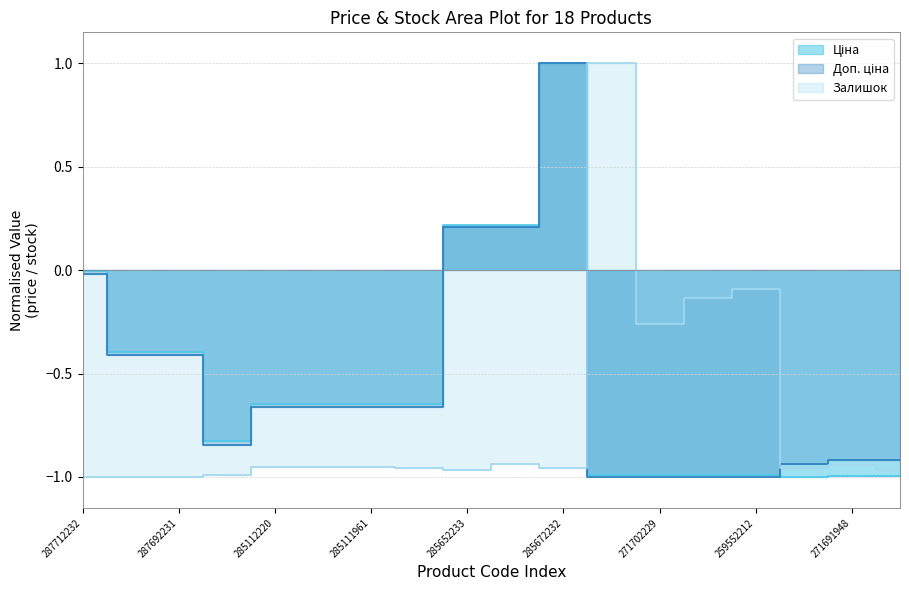

How many lines are shown in the chart?

3